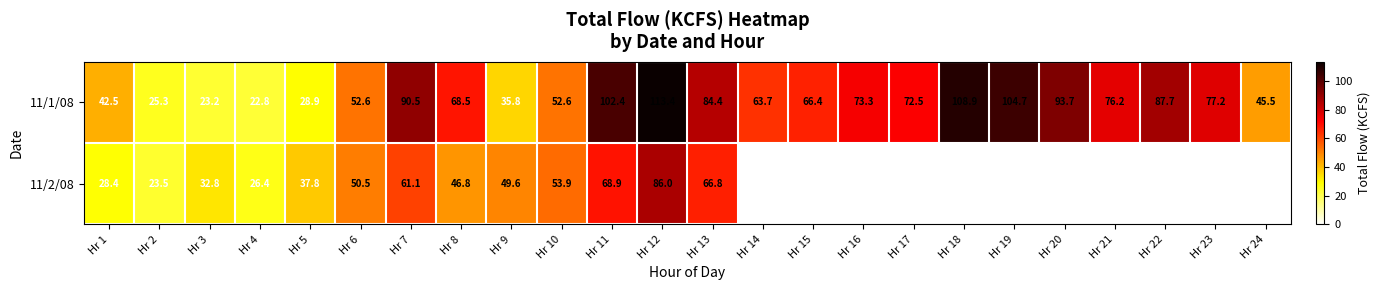

How many values in the 11/2/08 series are below 26?

12